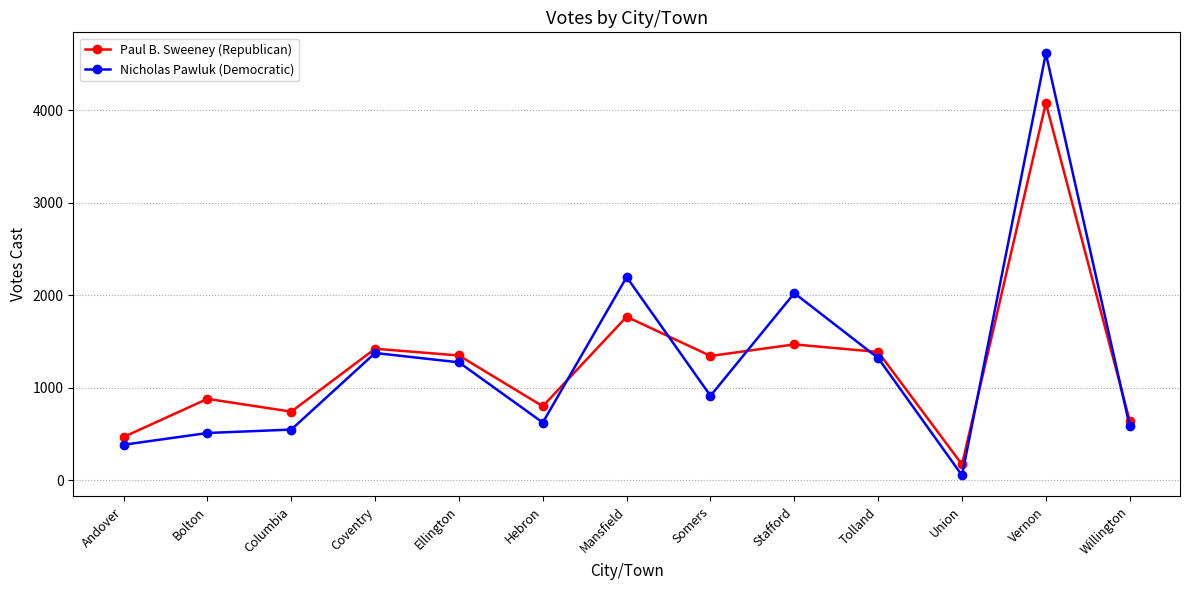

Which series has the largest range (max minus min)?

Nicholas Pawluk (Democratic)